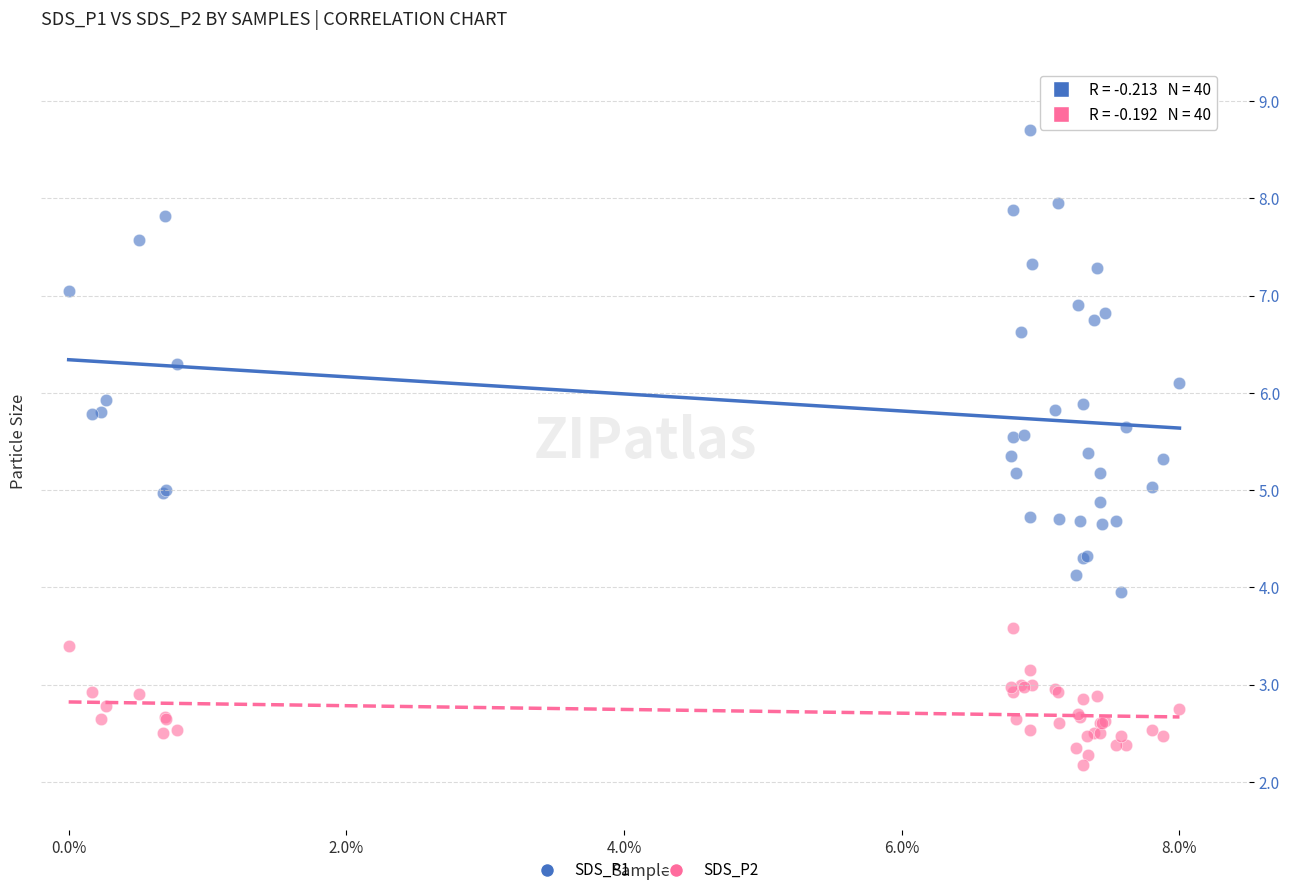

Which series has the widest spread of Y values?

SDS_P1